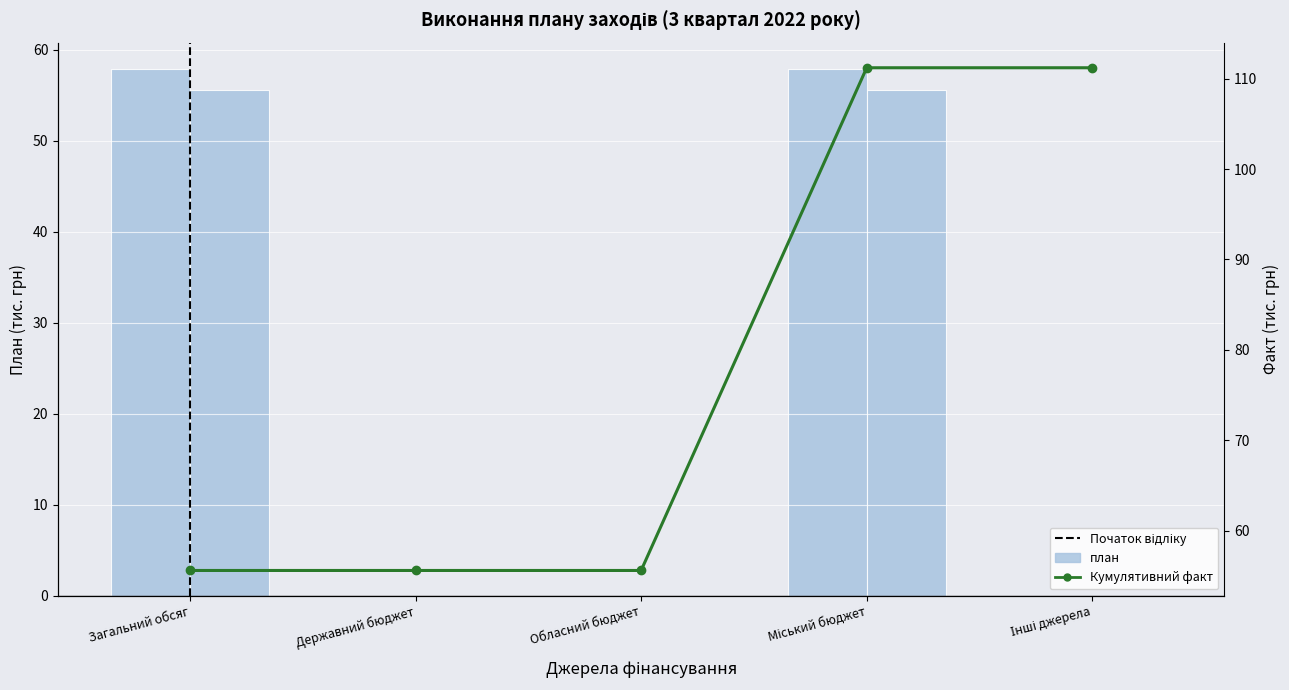

What is the sum of the план values at Міський бюджет and Загальний обсяг?

115.8